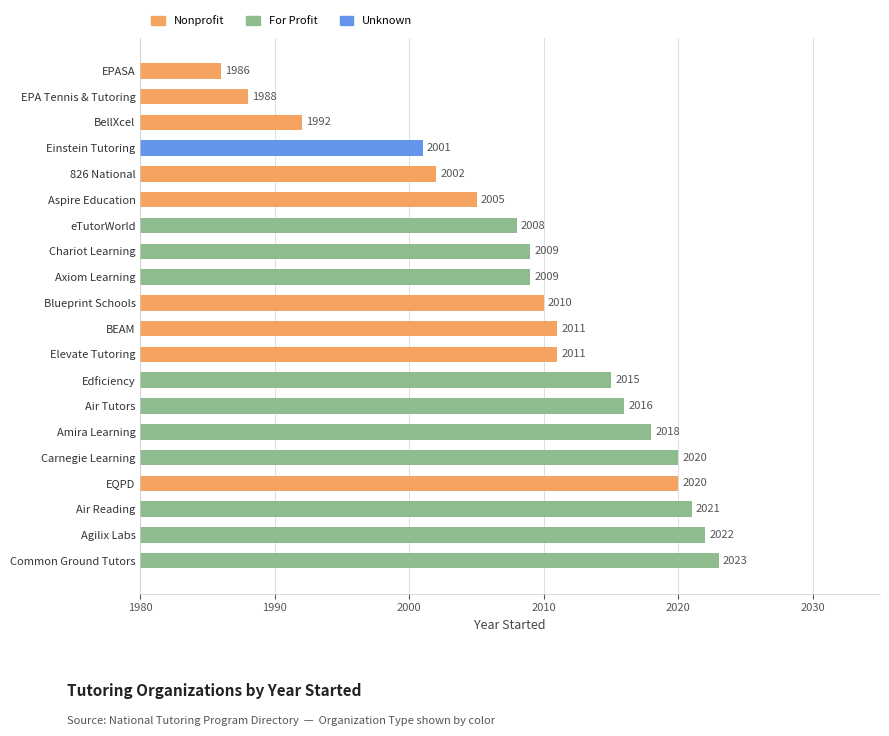

Is it true that the value at EQPD is 2706?

False